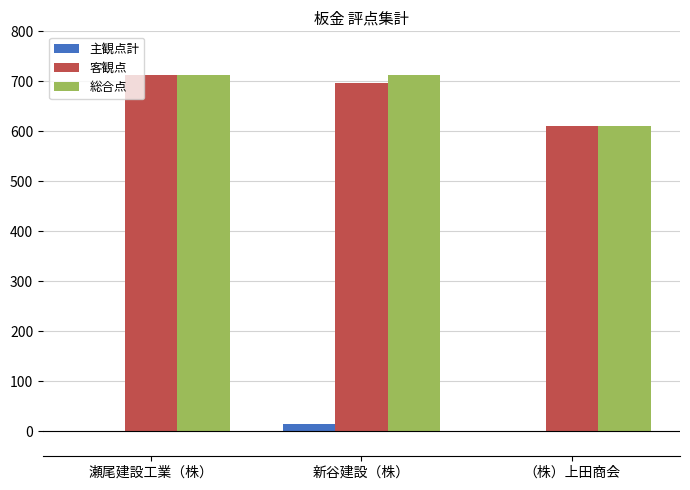

True or false: 総合点 has a value of 151 at 瀬尾建設工業（株）.

False